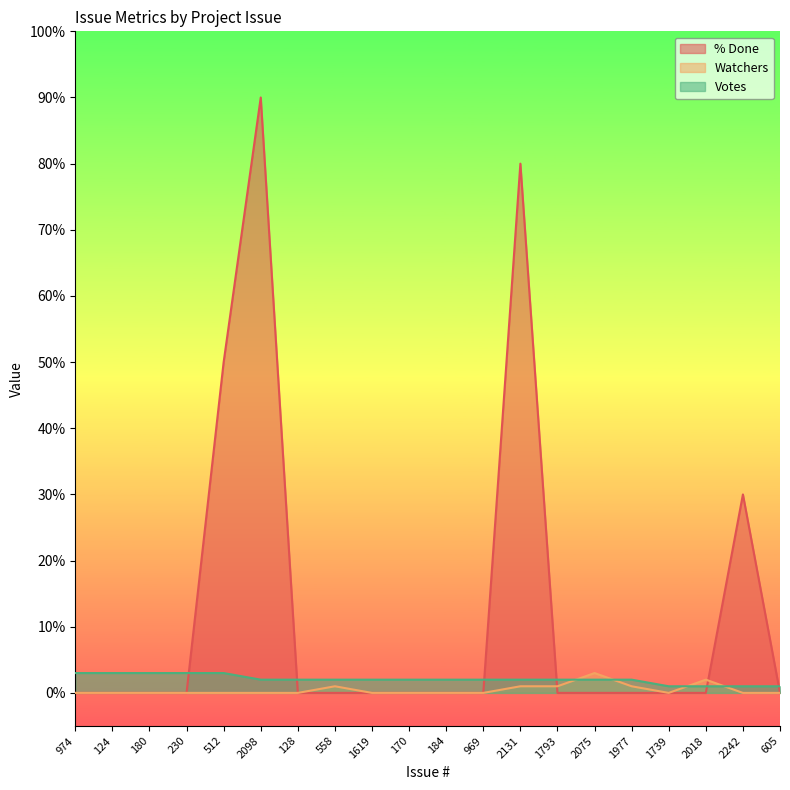

Reading left to right, list all the values displayed in this chart.

% Done: 0	0	0	0	50	90	0	0	0	0	0	0	80	0	0	0	0	0	30	0
Watchers: 0	0	0	0	0	0	0	1	0	0	0	0	1	1	3	1	0	2	0	0
Votes: 3	3	3	3	3	2	2	2	2	2	2	2	2	2	2	2	1	1	1	1